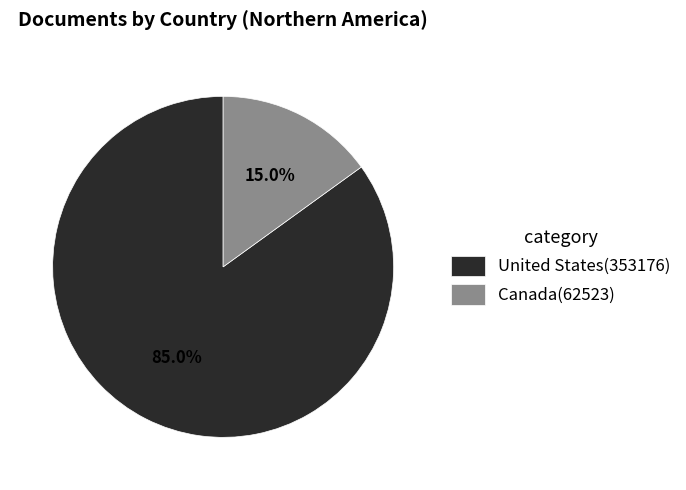

Which category accounts for the majority?

United States